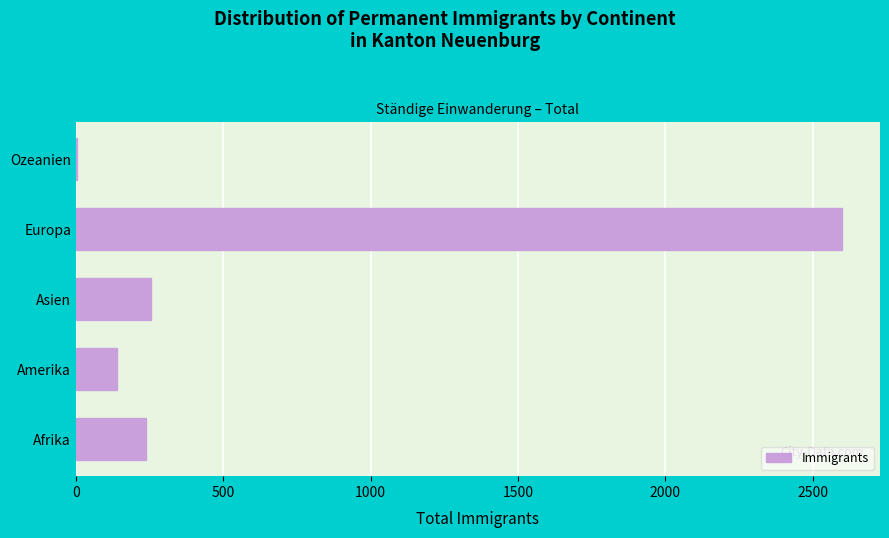

Reading bottom to top, transcribe all the data shown in this chart.

Afrika=238	Amerika=141	Asien=254	Europa=2598	Ozeanien=5